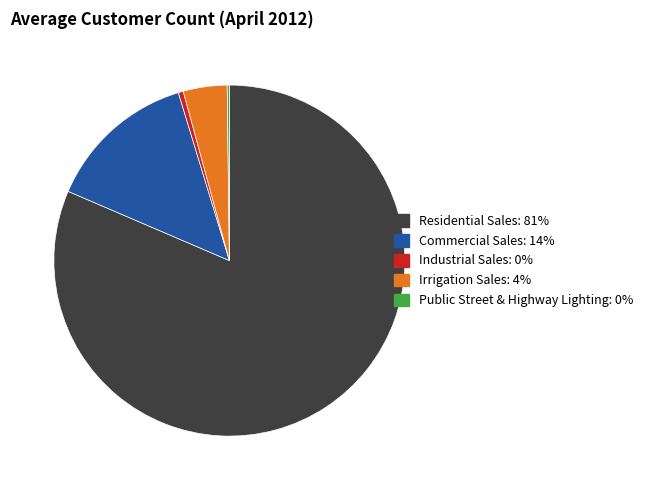

Which category has the biggest portion of the pie?

Residential Sales